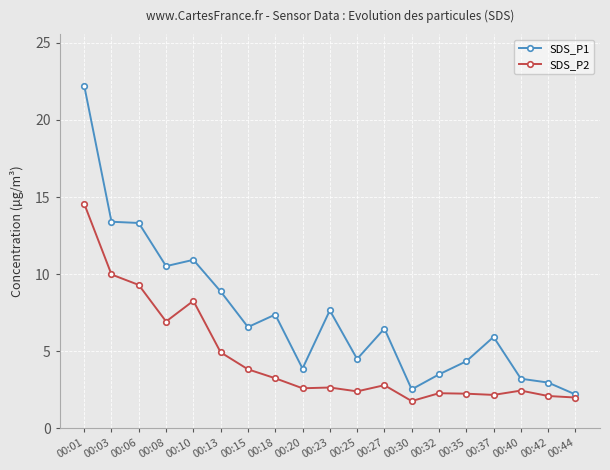

How many series are shown in this chart?

2